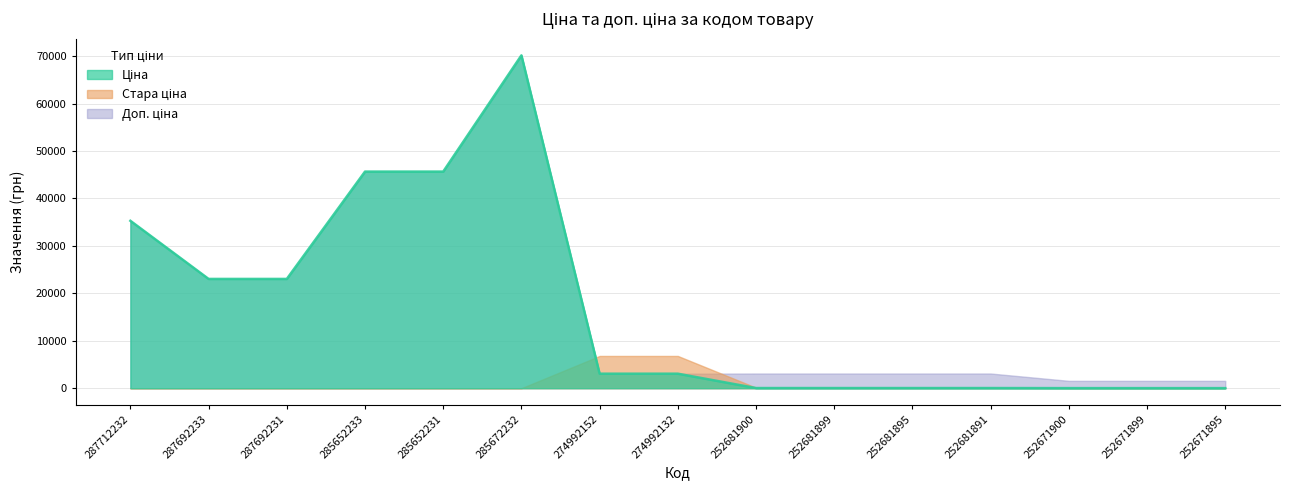

Where is Стара ціна nearest to the value 3399?

252681900